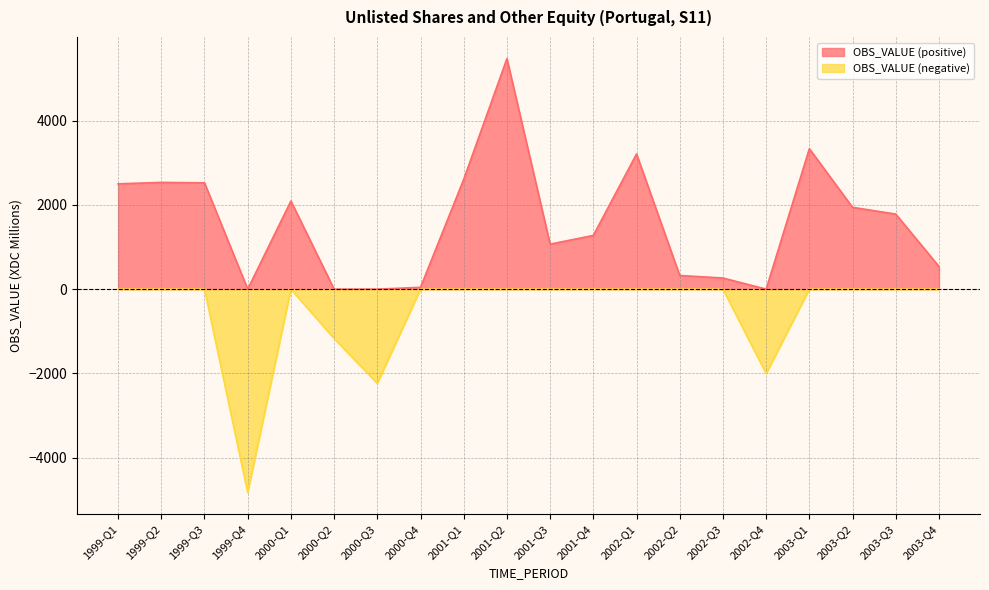

Where is the first local minimum?

1999-Q4